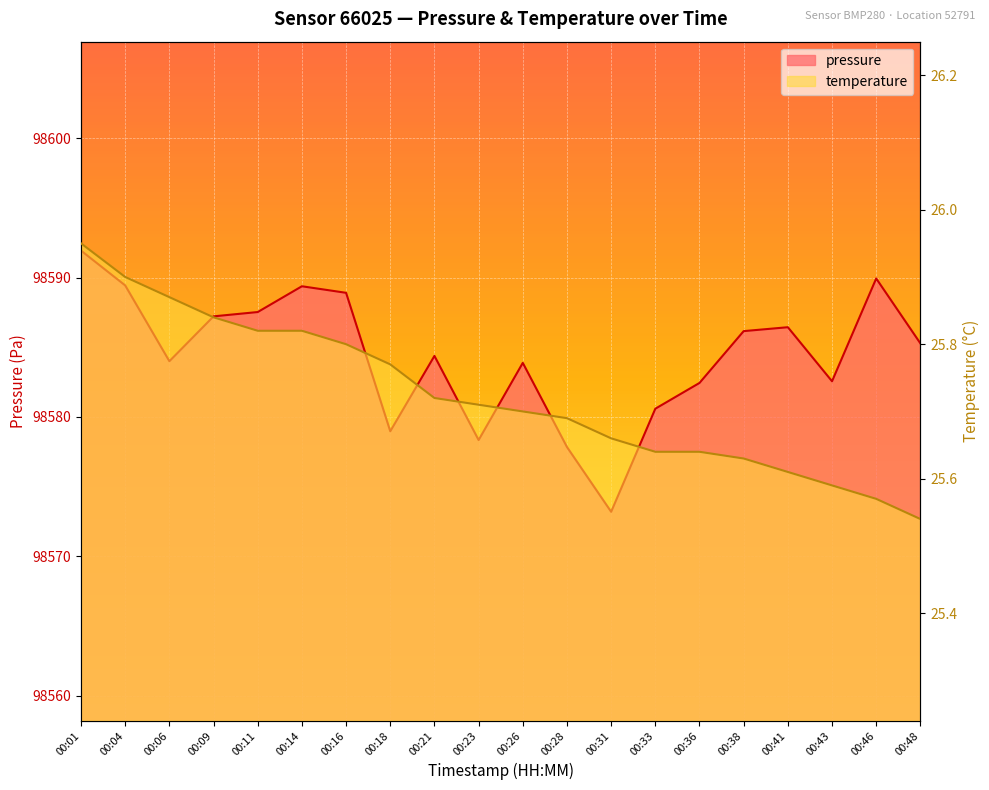

At how many categories does at least one series exceed 57997?

20